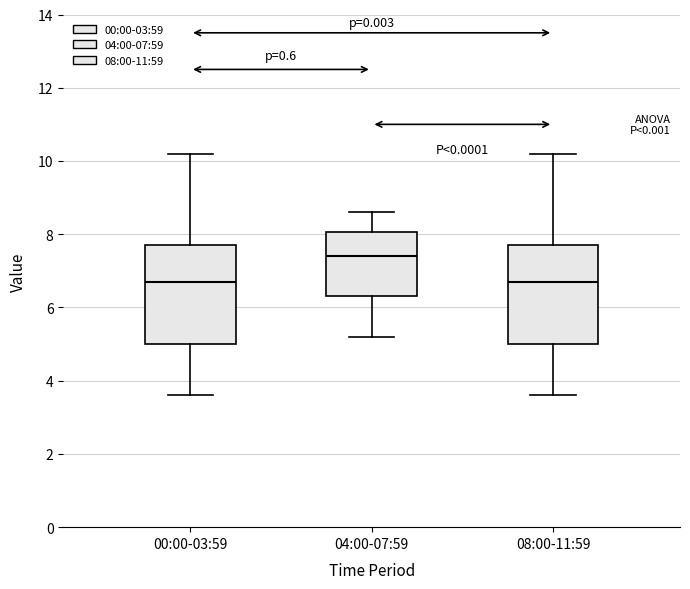

Which box's median line is the highest?

04:00-07:59